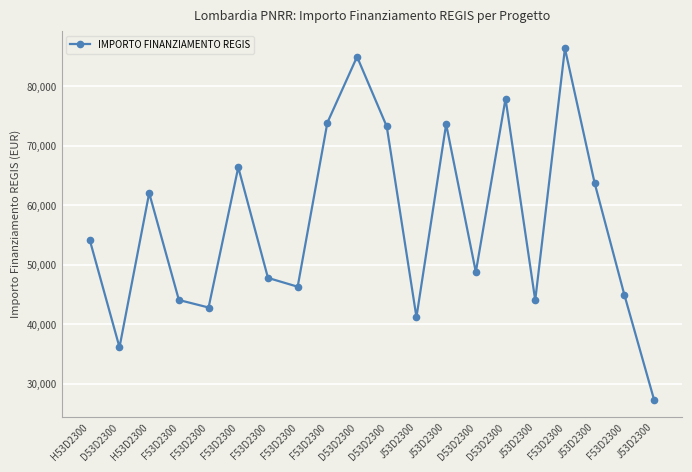

True or false: there are more than 2 points higher than both neighbors.

True